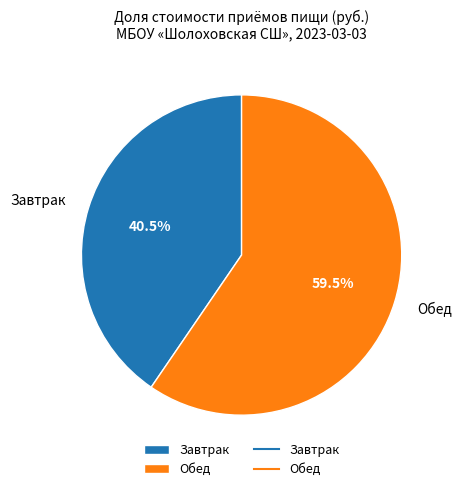

Is there any slice that represents more than half of the pie?

Yes